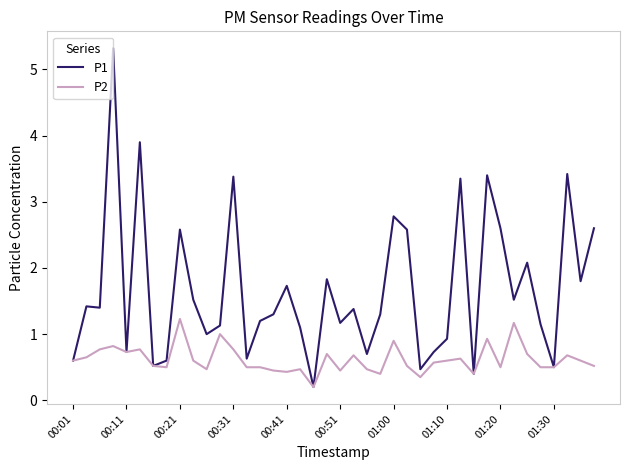

What is the maximum value shown in the chart?

5.3